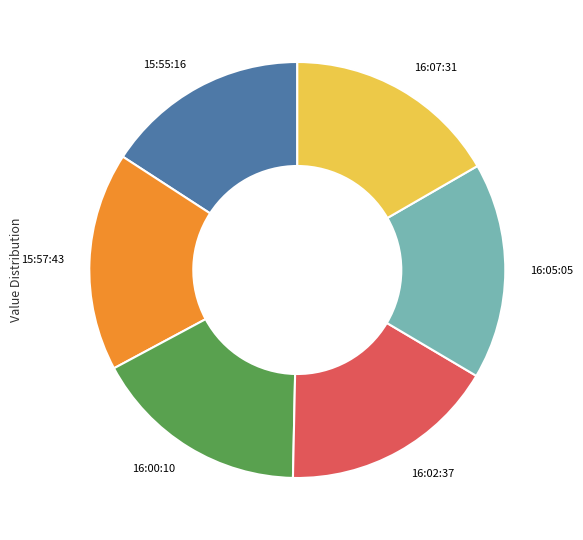

Which category has the smallest portion of the pie?

15:55:16